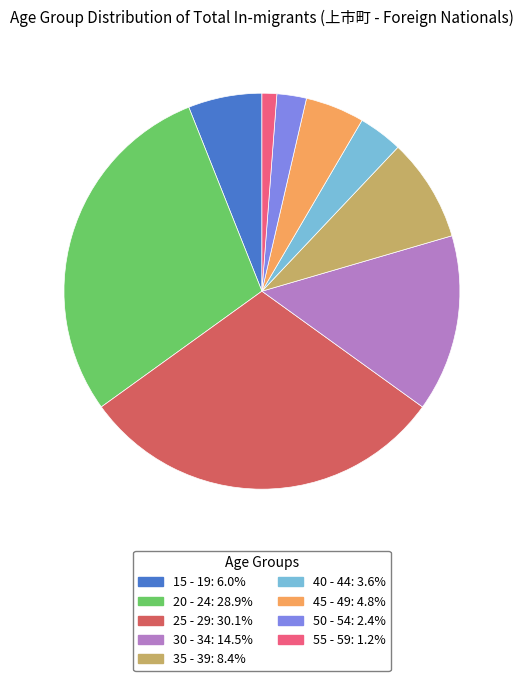

Is there any slice that represents more than half of the pie?

No